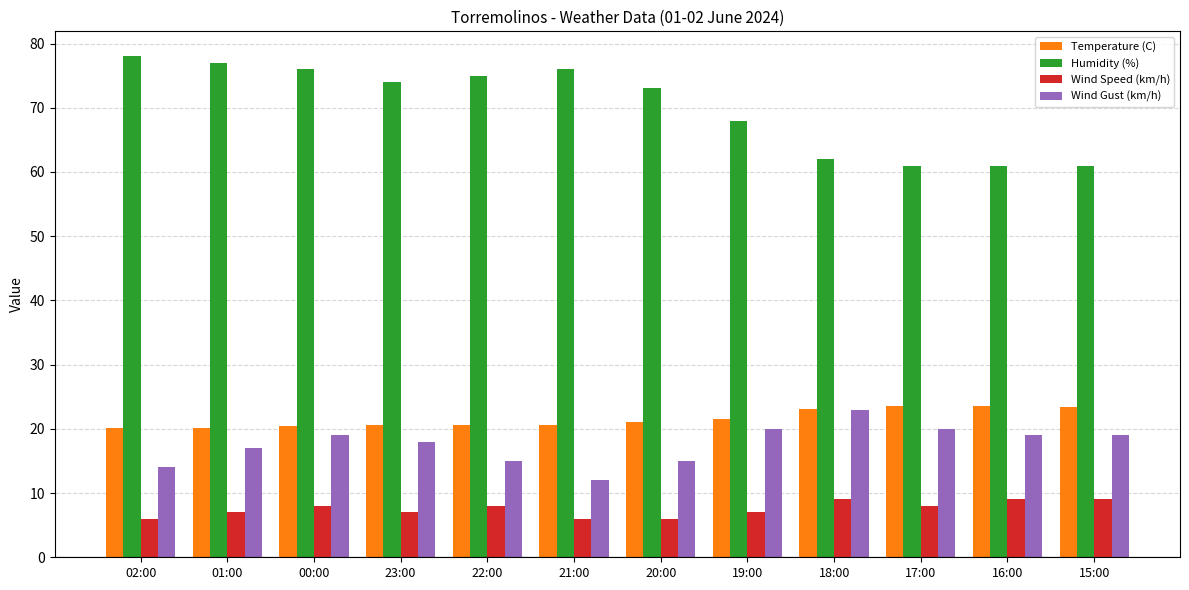

True or false: Temperature (C) has a value of 20.2 at 02:00.

True